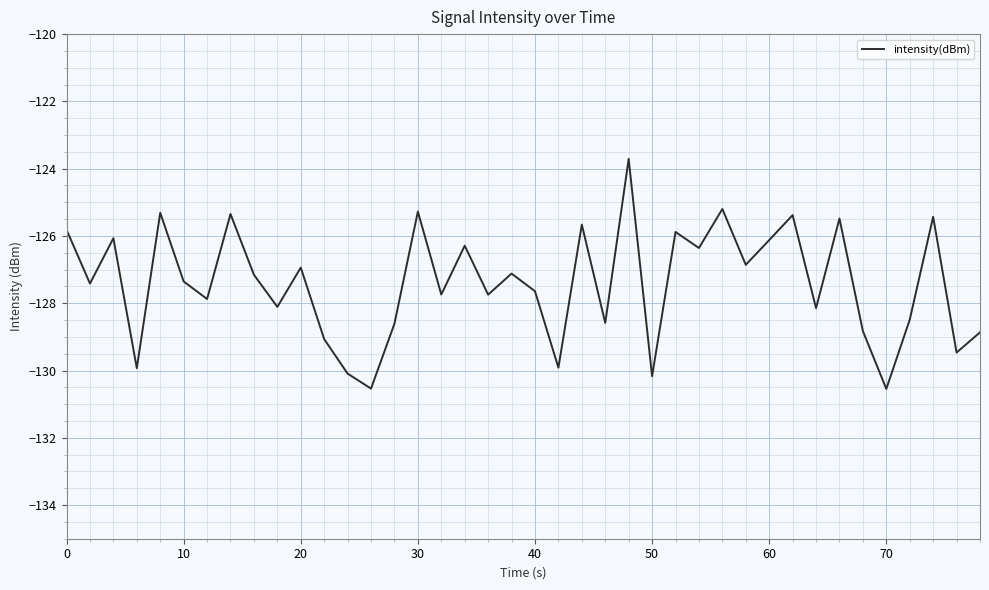

What is the difference between the maximum and minimum values?

6.8